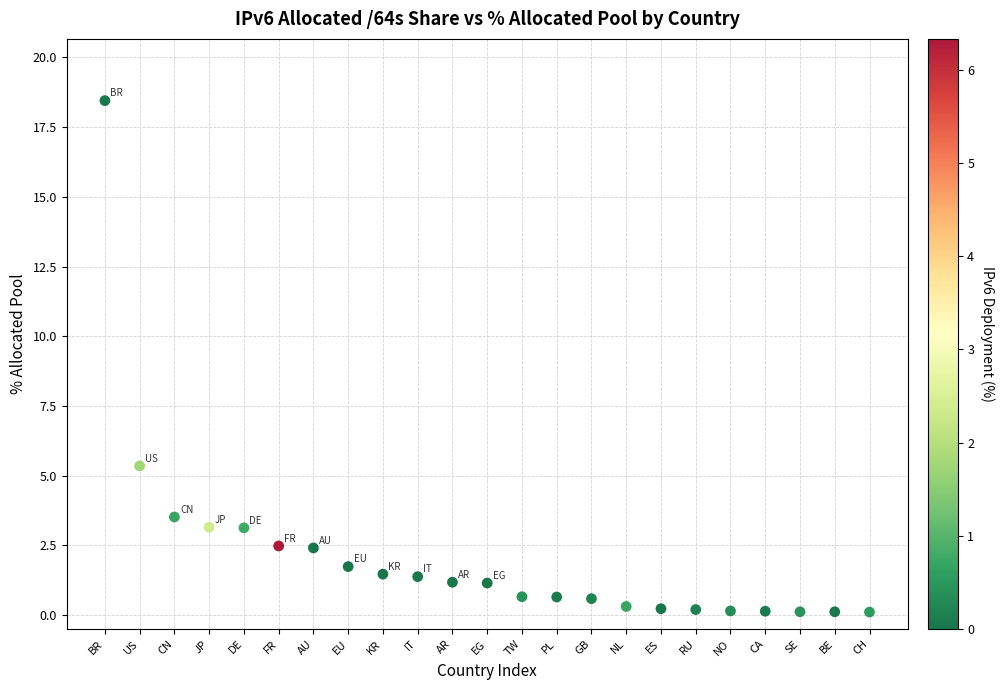

What is the range of Y values (max minus min)?

18.3